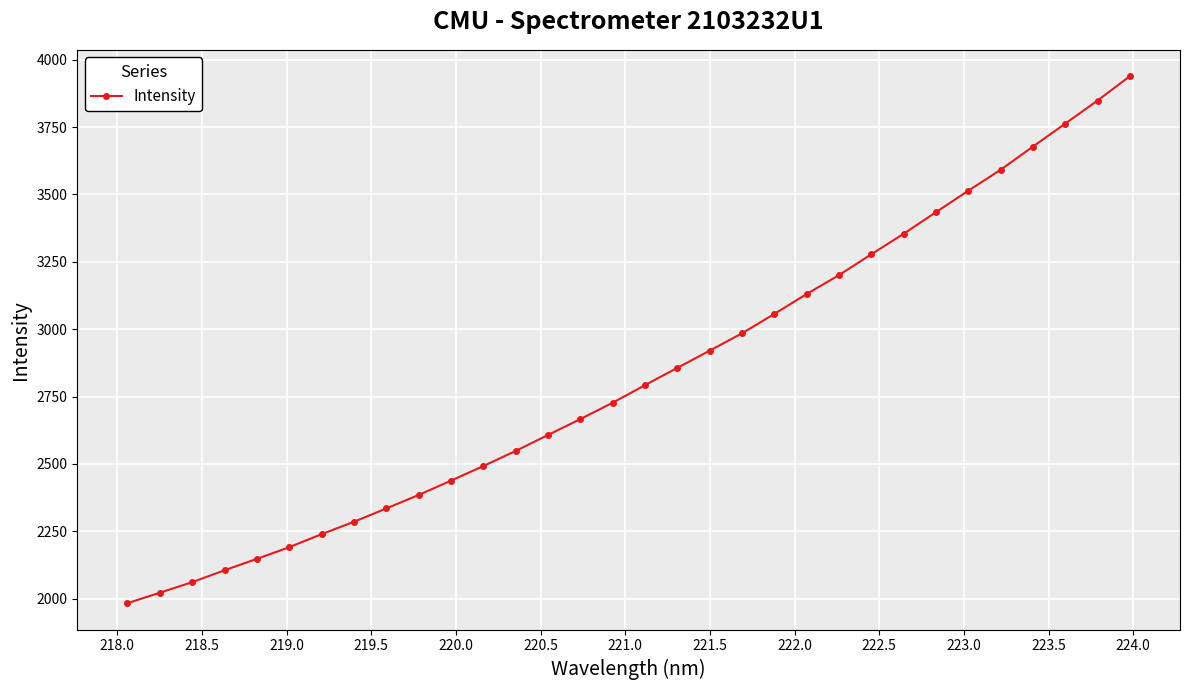

How many lines are shown in the chart?

1